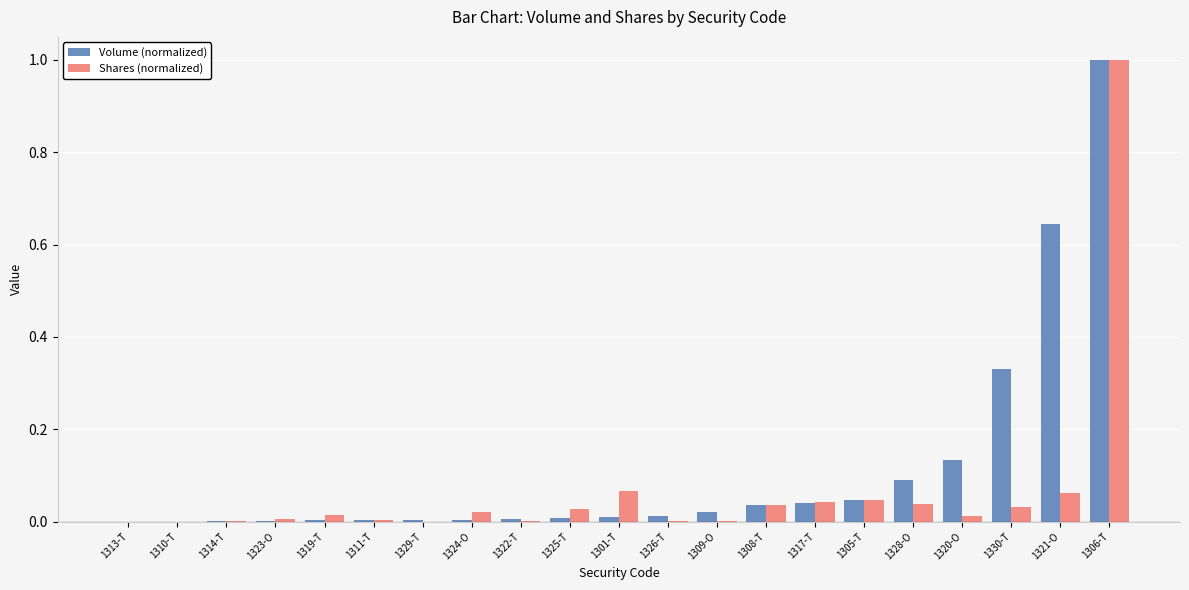

Which series changed the most between 1325-T and 1320-O?

Volume (normalized)